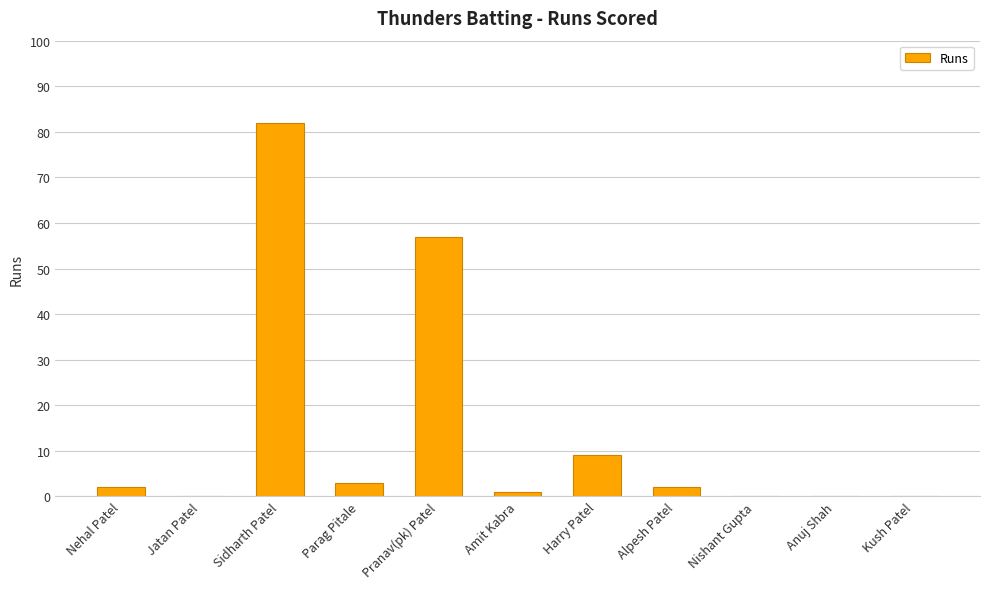

What is the change in value from Nehal Patel to Jatan Patel?

-2